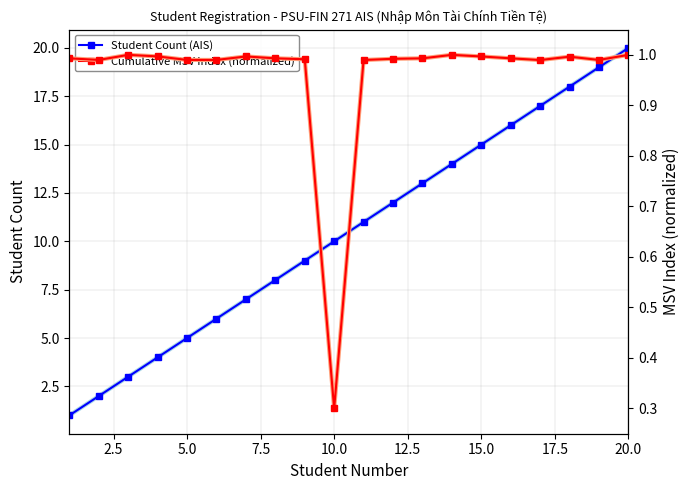

True or false: Cumulative MSV Index (normalized) and Student Count (AIS) intersect in this chart.

False